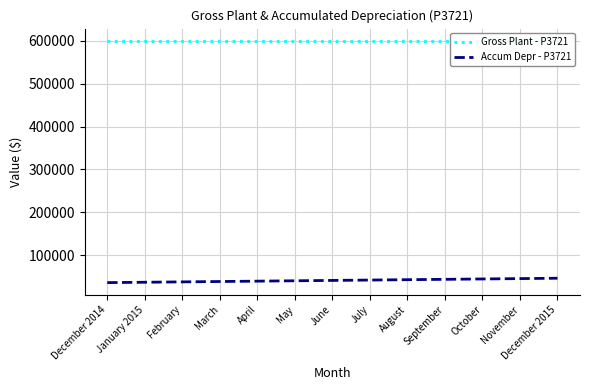

True or false: Gross Plant - P3721 has more than 1 interior local peaks.

False